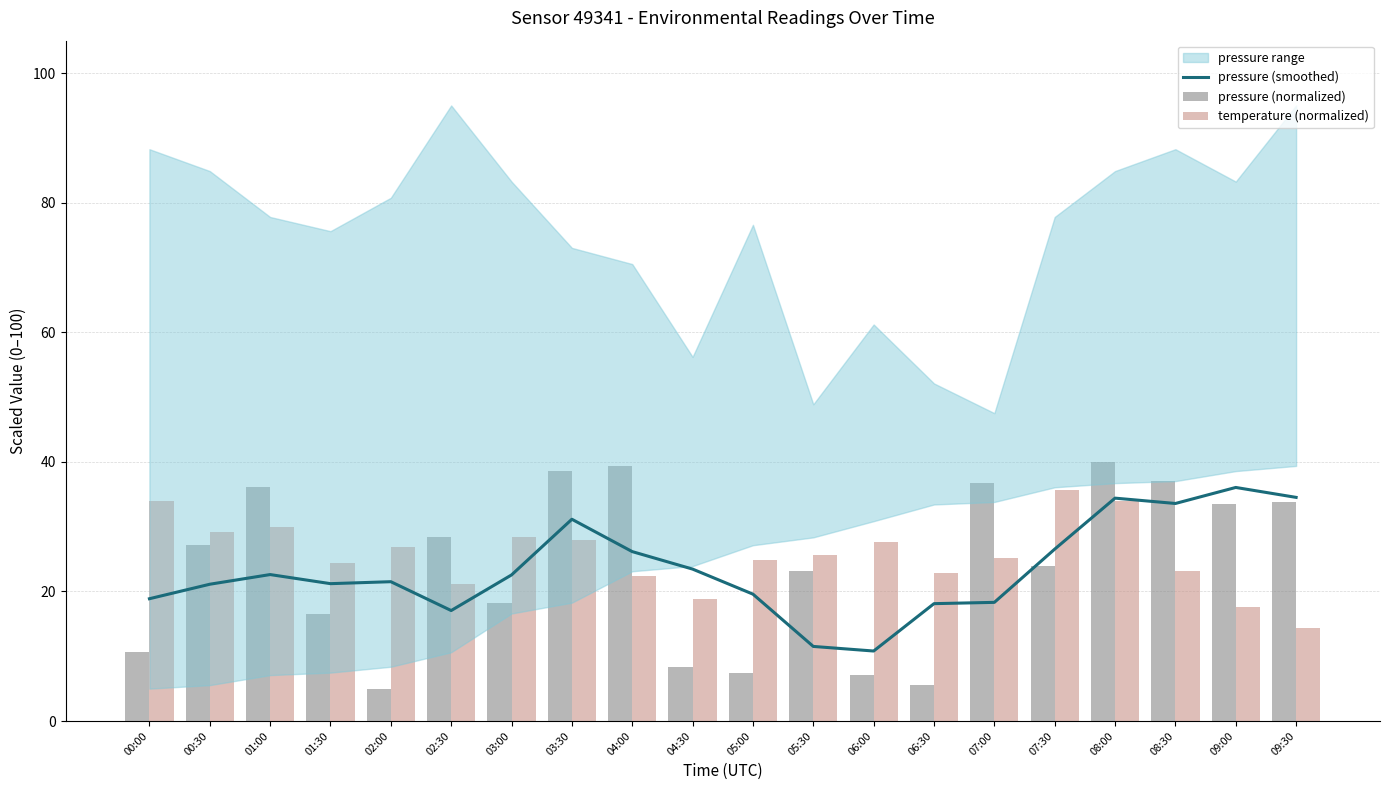

Rank the series at 09:30 from highest to lowest value.

pressure (smoothed), pressure (normalized), temperature (normalized)